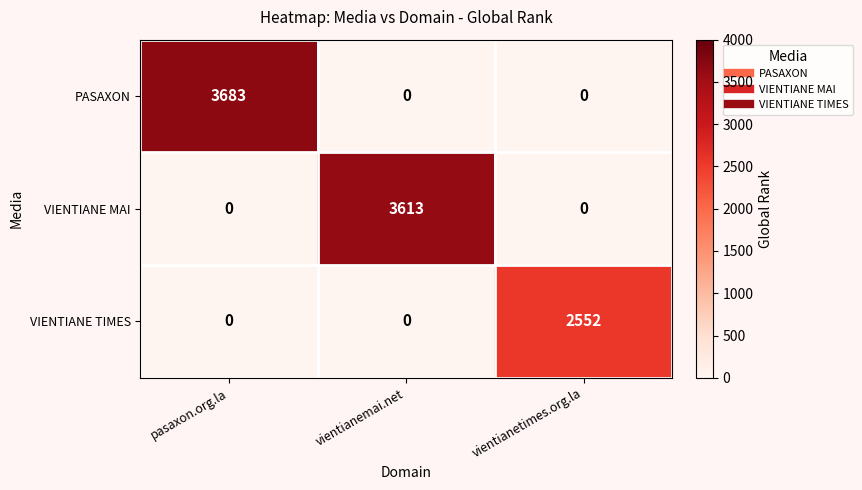

At how many categories does at least one series exceed 345?

3